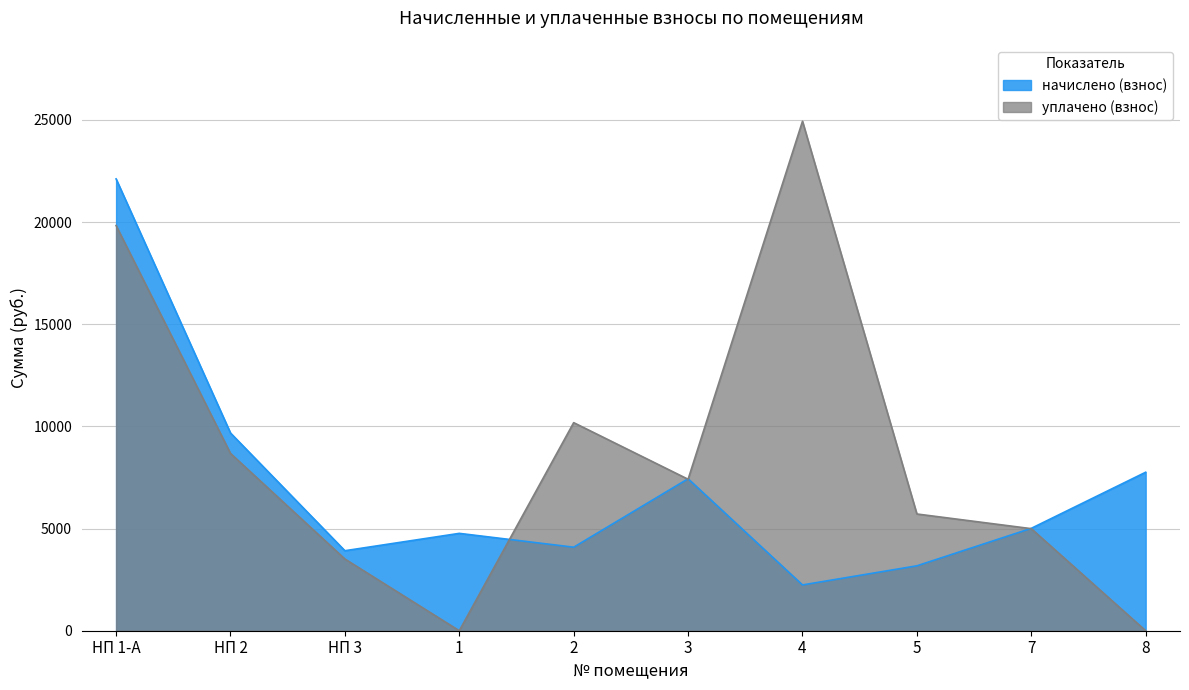

What is the value of the уплачено (взнос) point at the 9th from the left?

4995.1